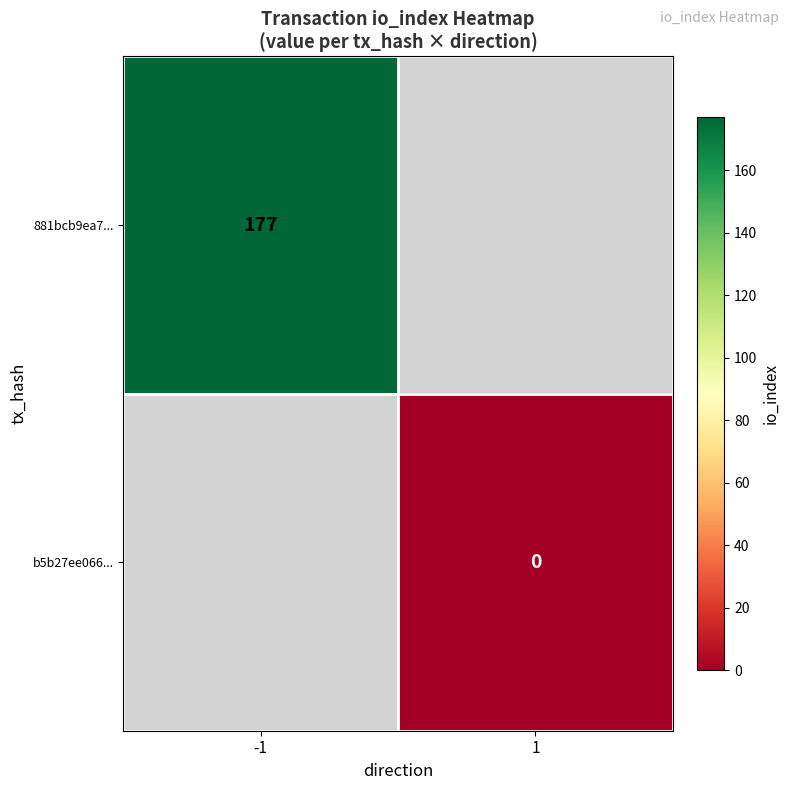

Which label corresponds to the largest value in the chart?

-1